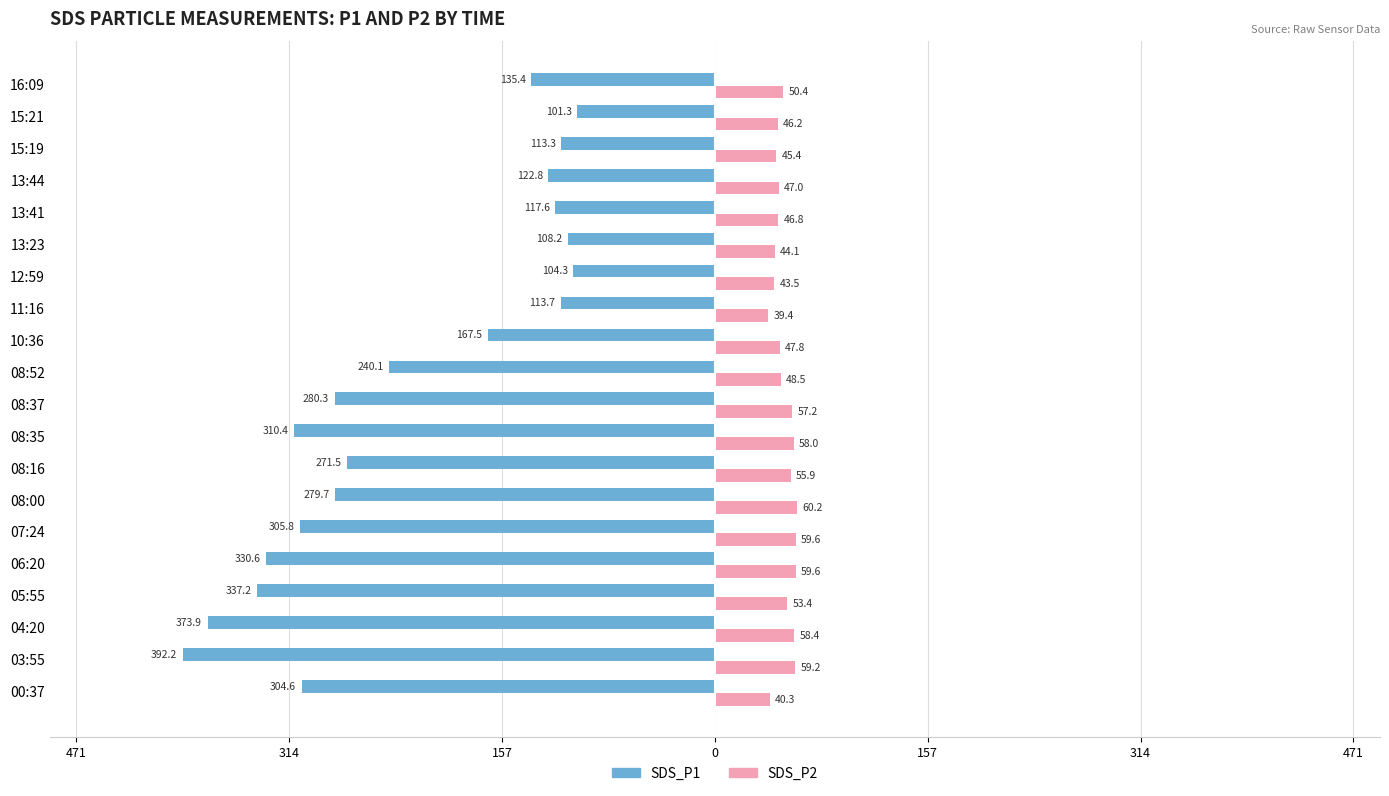

Are the bars horizontal?

Yes